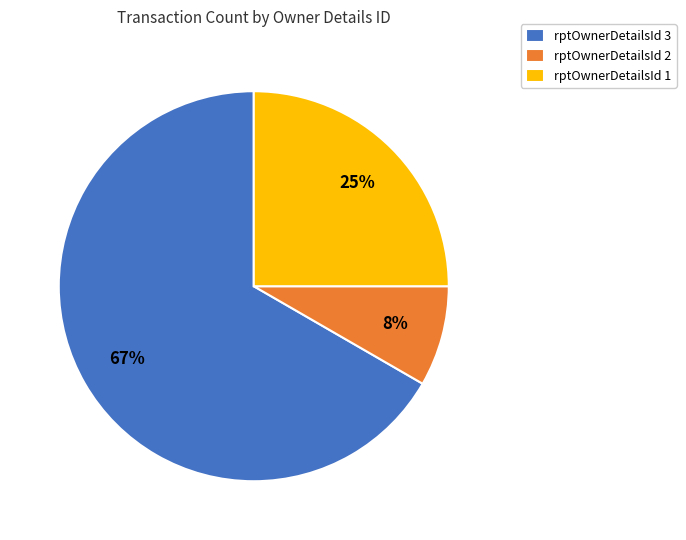

Is the sum of rptOwnerDetailsId 3 and rptOwnerDetailsId 2 greater than half?

Yes